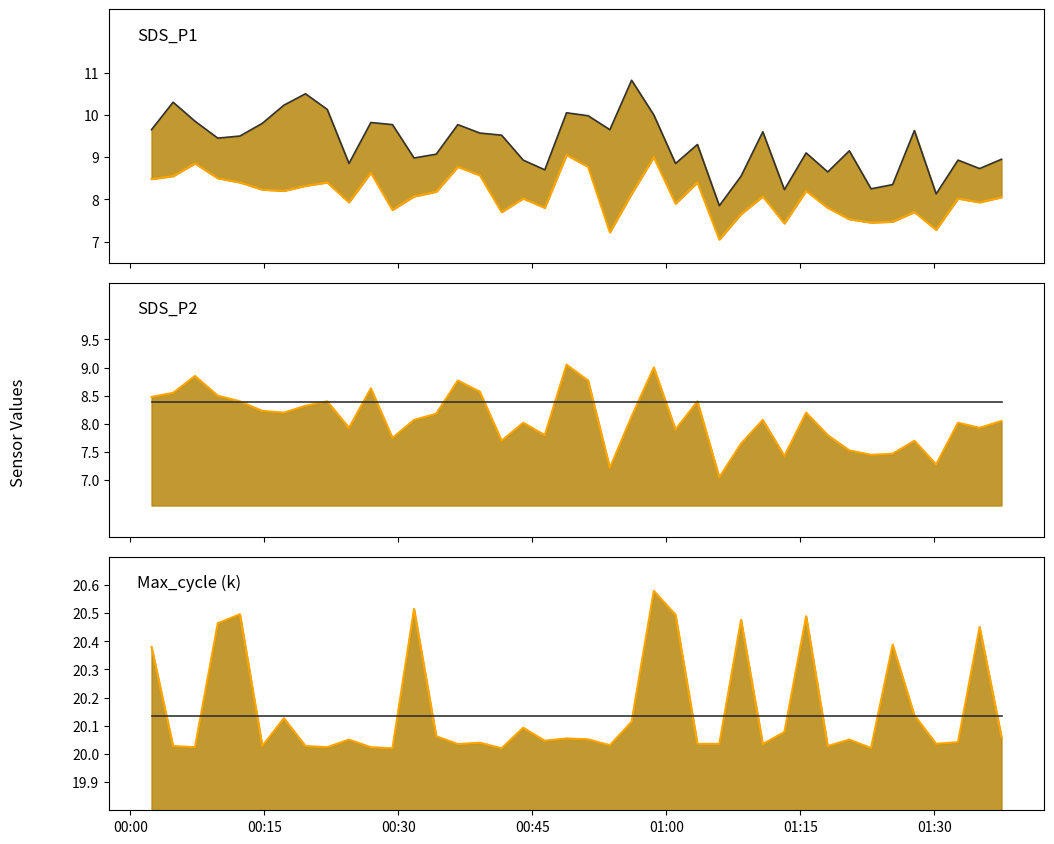

What position from the right is 00:00?

40